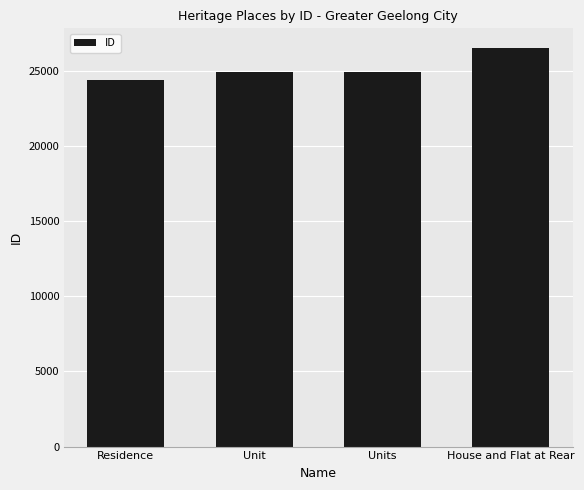

Between Residence and House and Flat at Rear, which is larger?

House and Flat at Rear